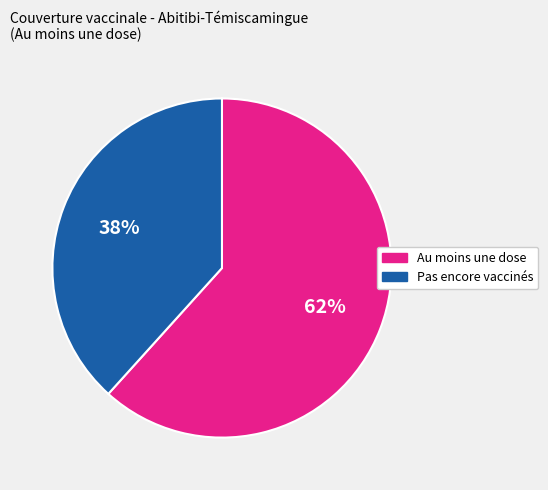

How many segments does this pie chart have?

2